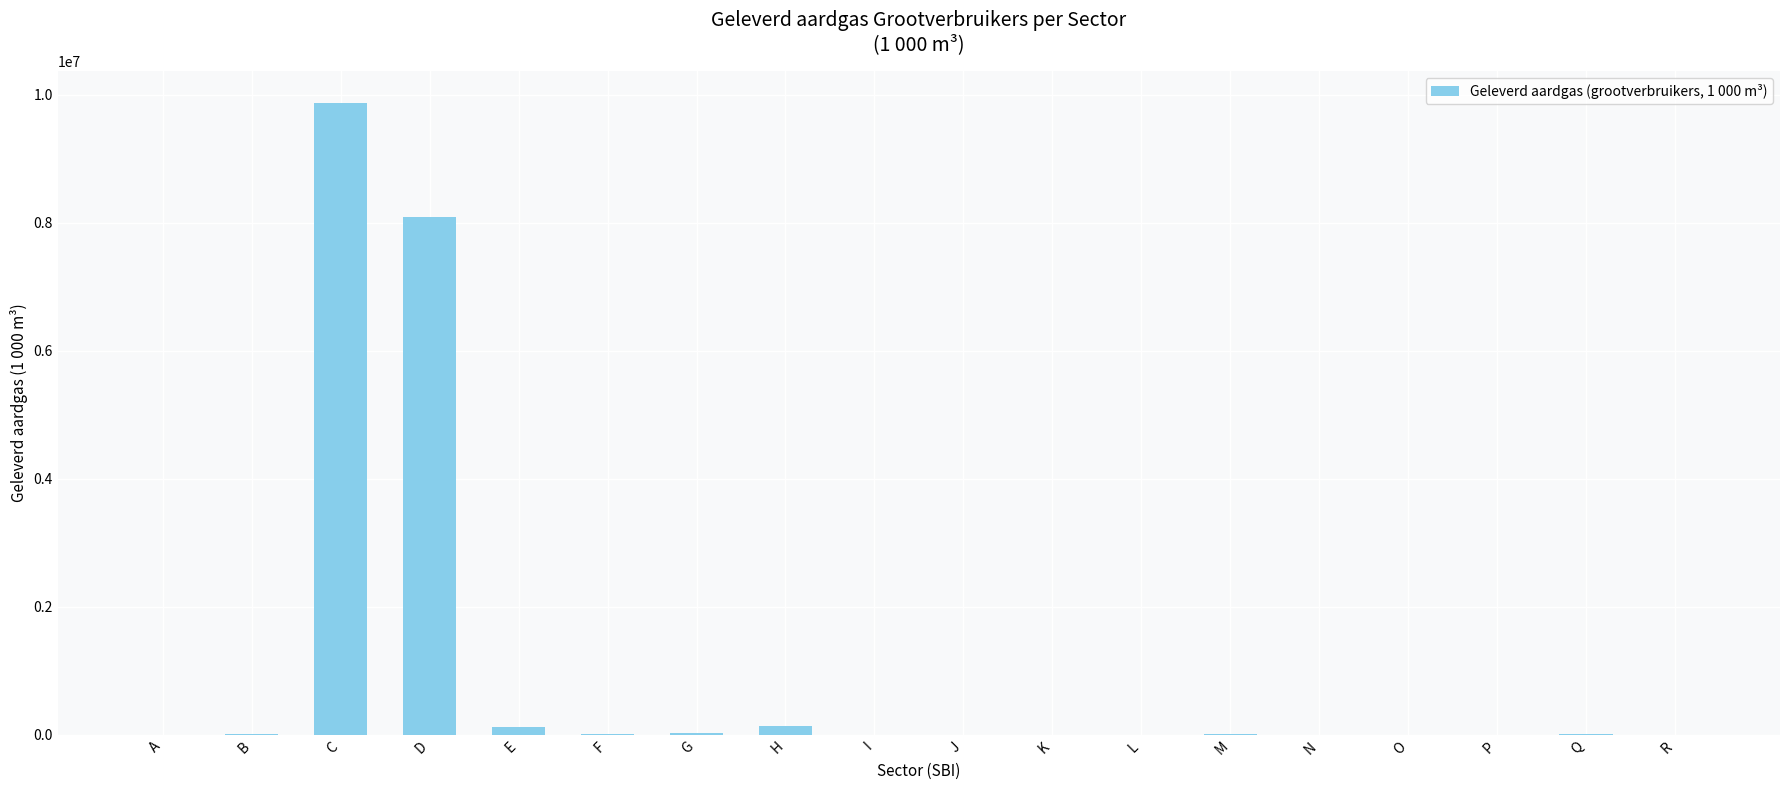

Where is the data nearest to the value 4937269?

D